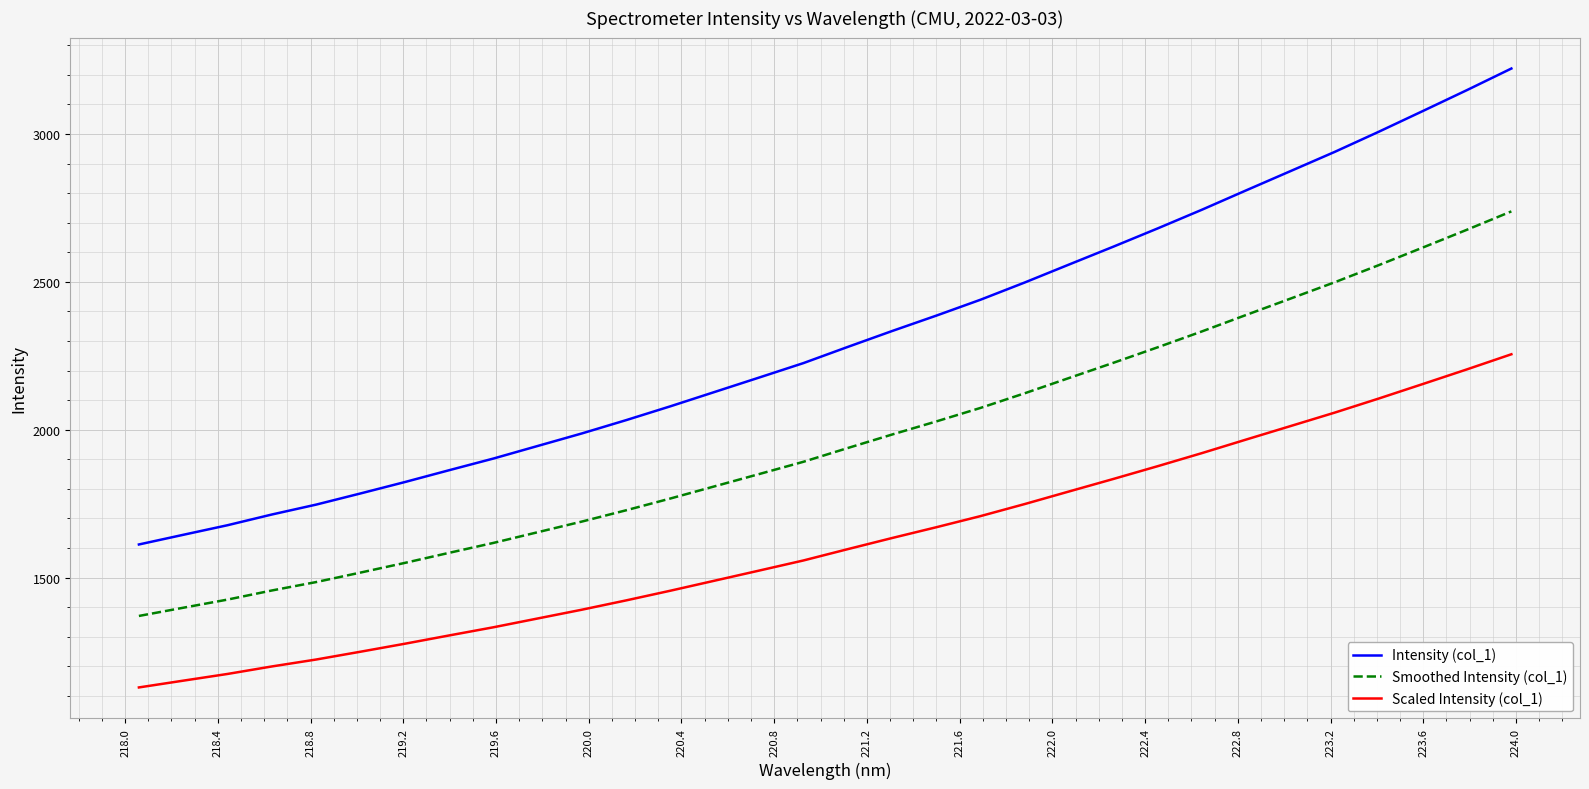

Which series has the largest total across all categories?

Intensity (col_1)